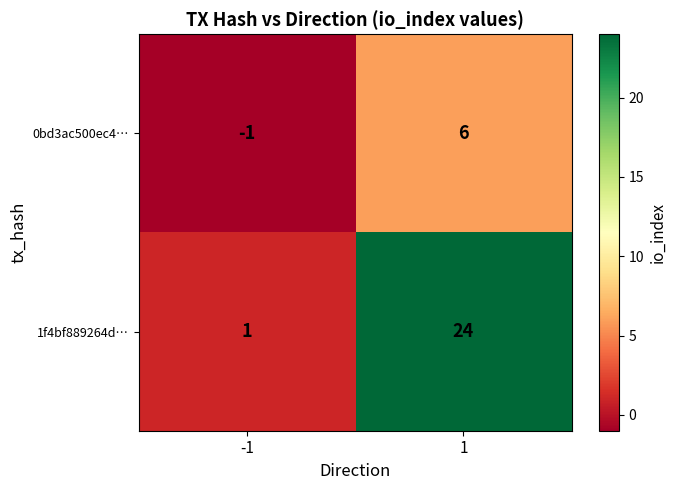

At 1, list the series in order from smallest to largest.

0bd3ac500ec4…, 1f4bf889264d…